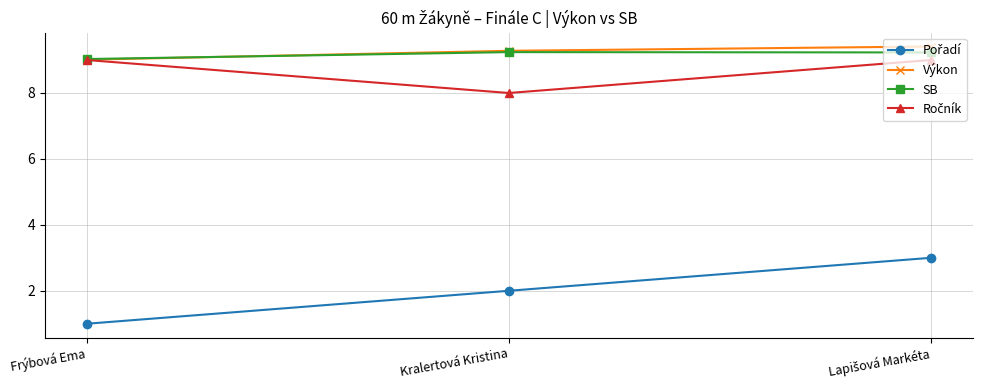

Is it true that SB equals 6.1 at Frýbová Ema?

False